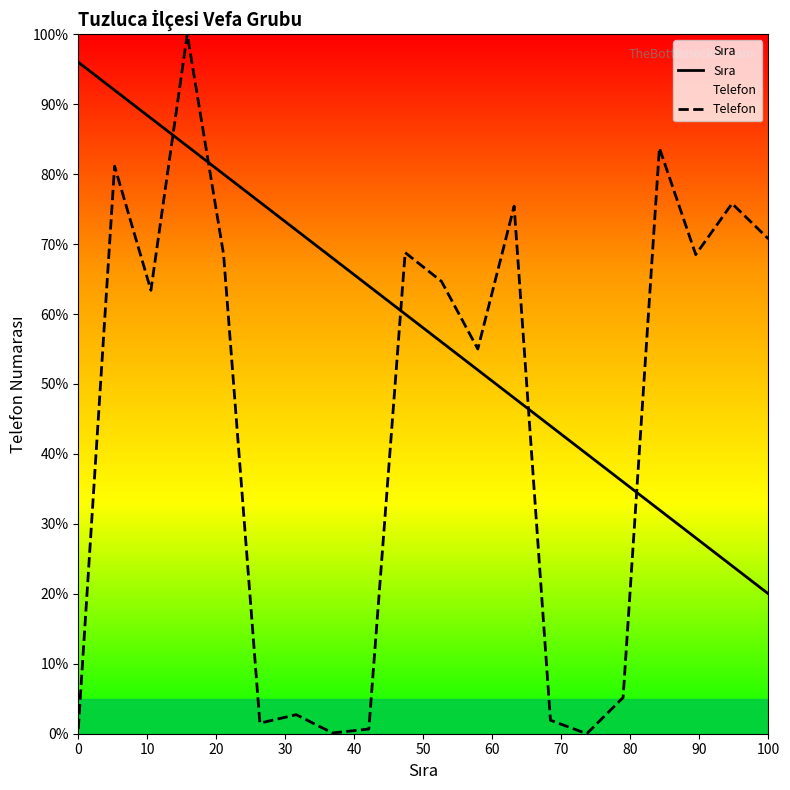

What is the greatest value displayed?

100.0